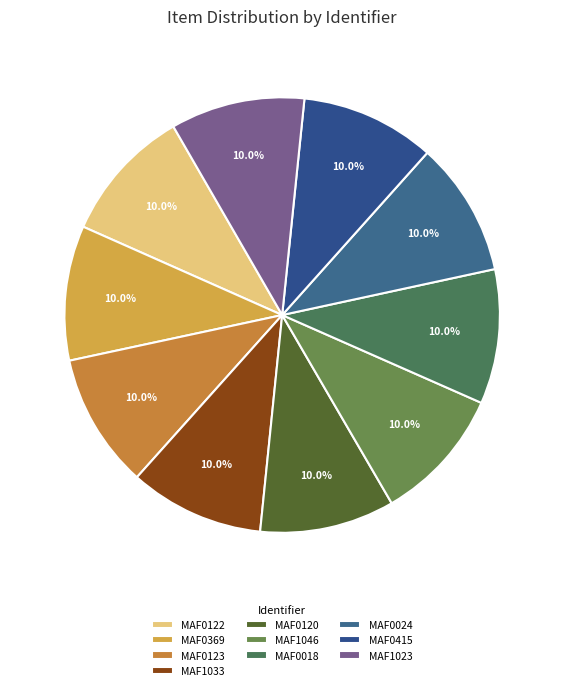

Which category has the biggest portion of the pie?

MAF0122